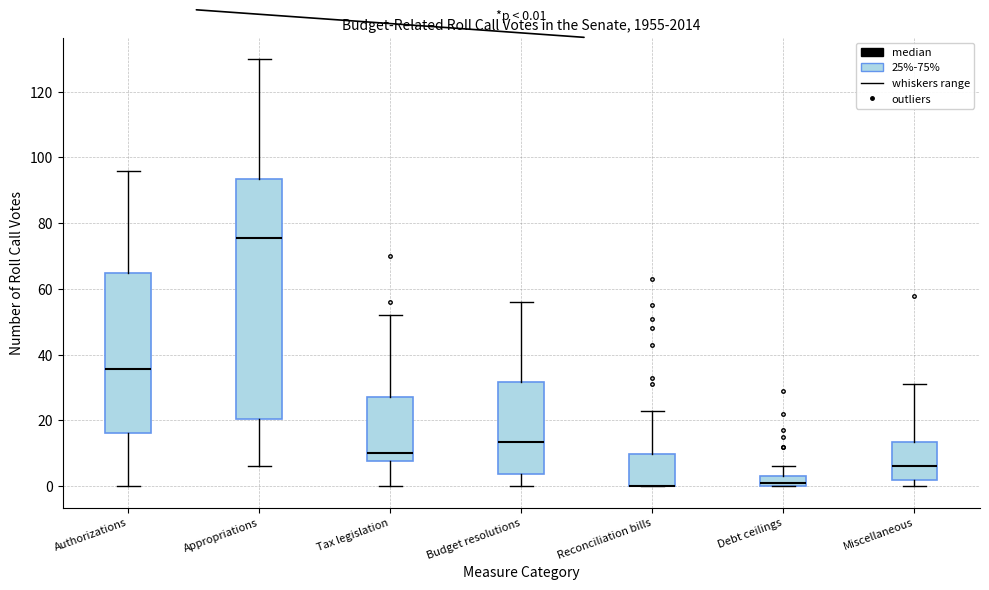

Comparing the boxes themselves (not the whiskers), which one is the tallest?

Appropriations